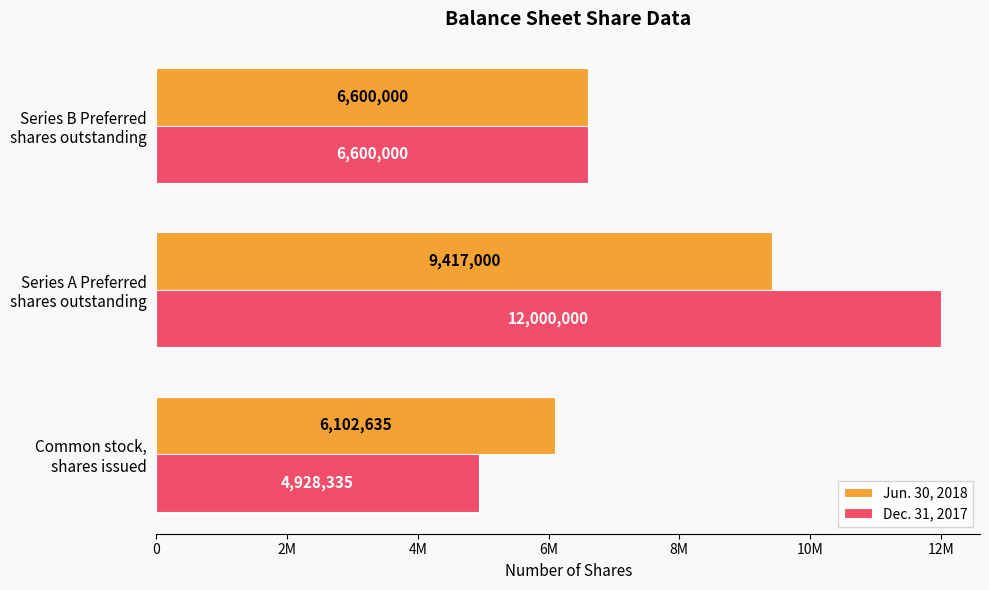

What are all the series names shown in the legend?

Jun. 30, 2018, Dec. 31, 2017